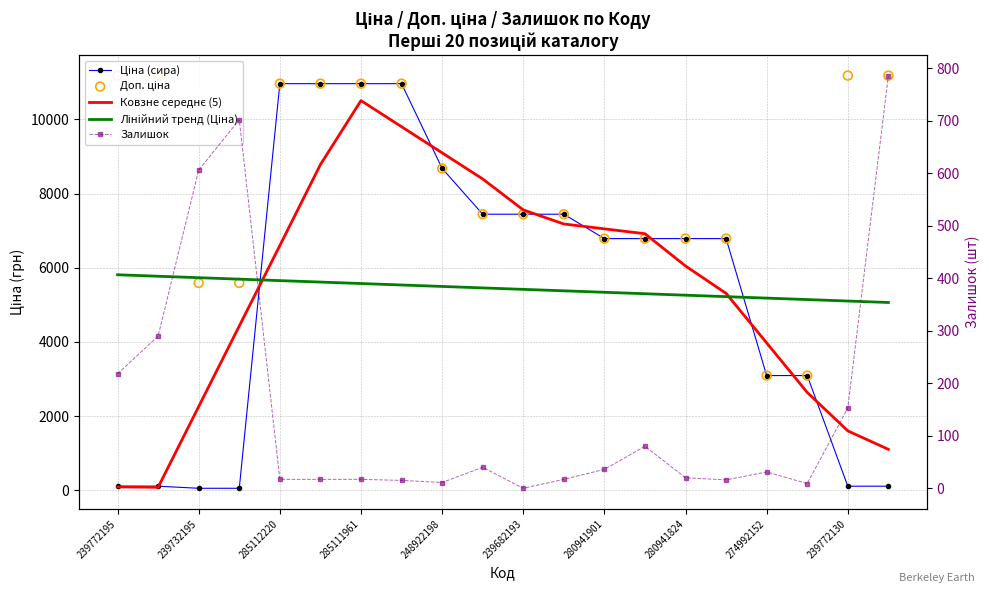

What are all the series names shown in the legend?

Ціна (сира), Ковзне середнє (5), Лінійний тренд (Ціна), Доп. ціна, Залишок